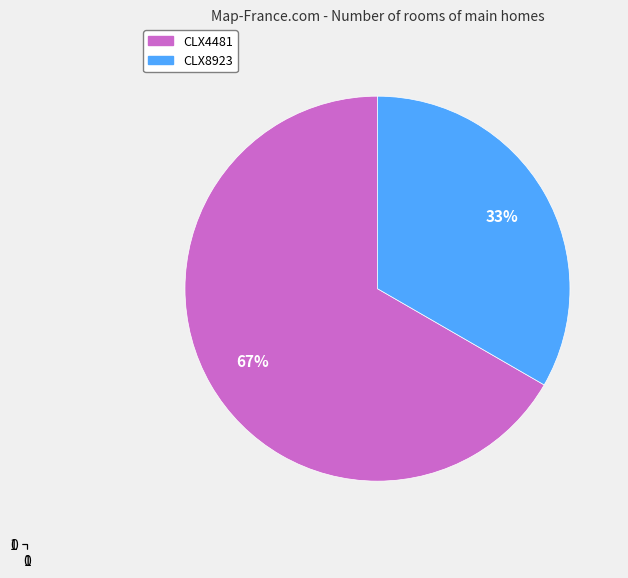

Count the number of slices in the pie.

2